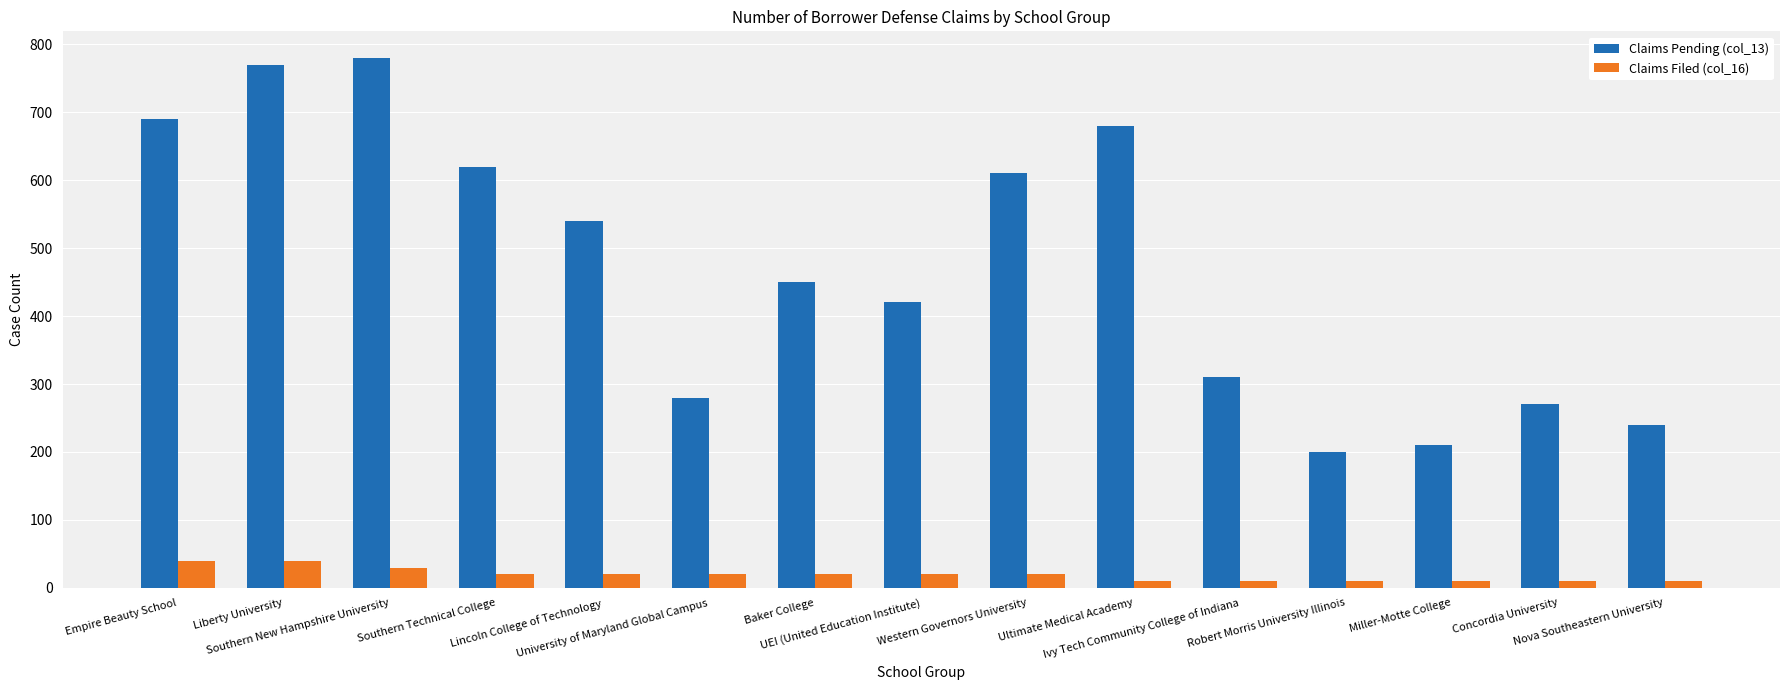

List the series in order of their peak value, lowest first.

Claims Filed (col_16), Claims Pending (col_13)